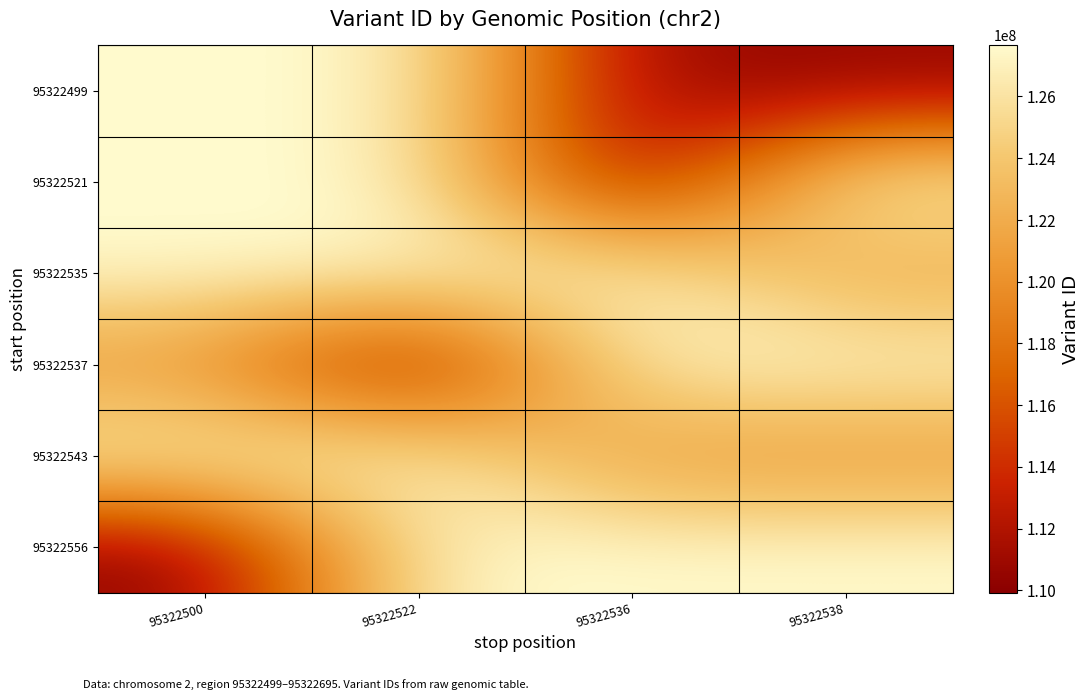

What is the total value across all series at 95322536?

723713644